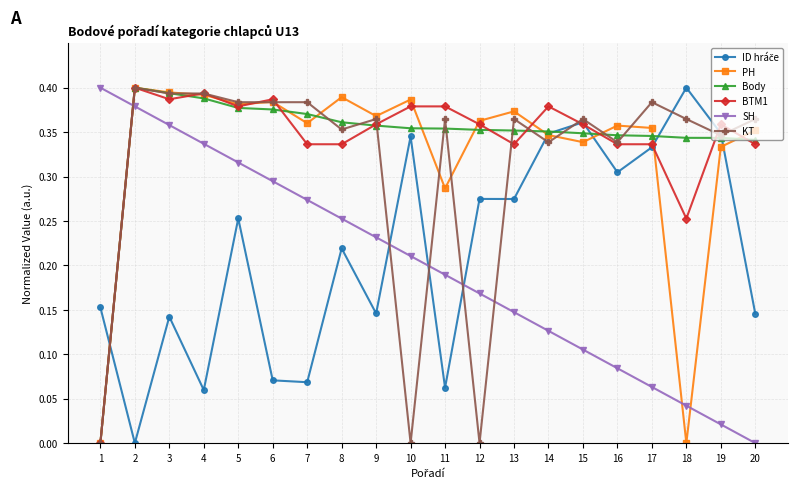

How many series are shown in this chart?

6